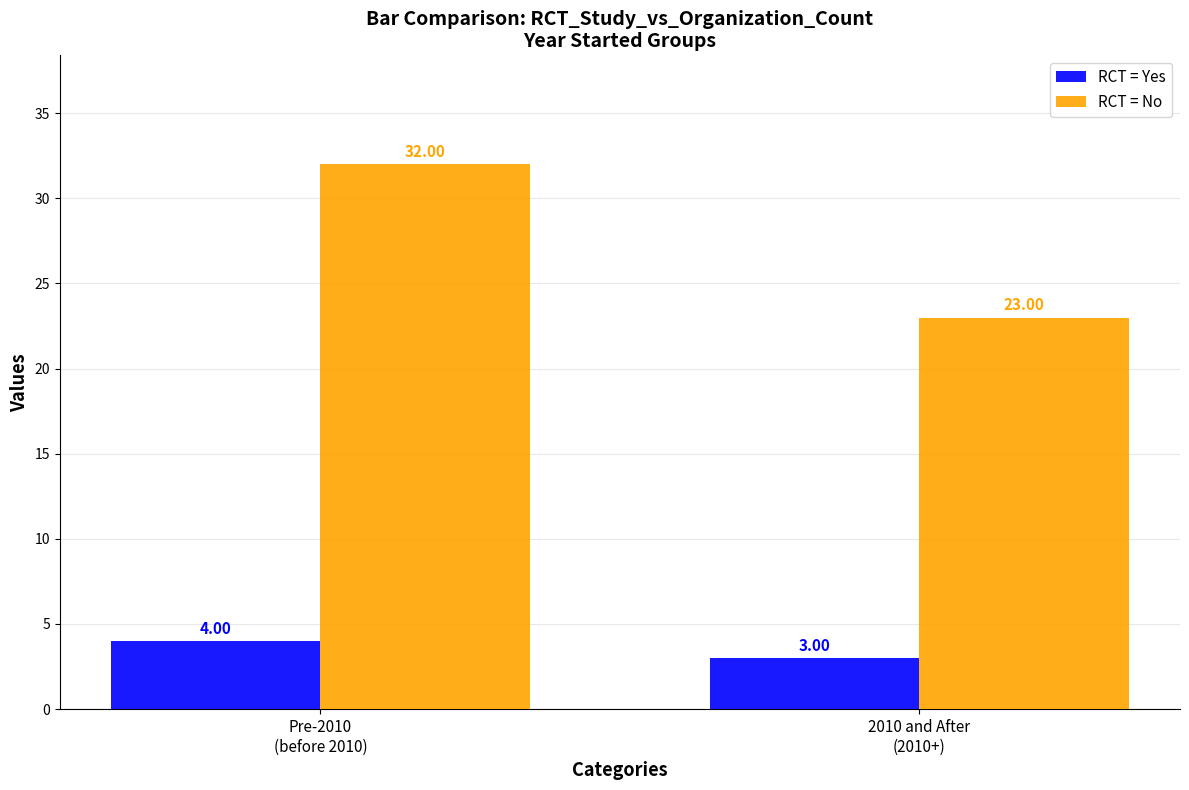

At 2010 and After
(2010+), list the series in order from smallest to largest.

RCT = Yes, RCT = No